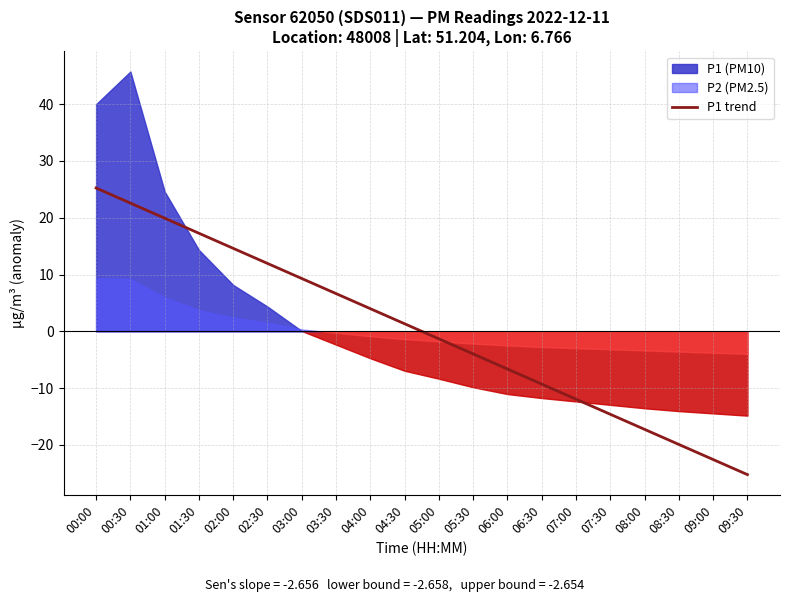

Reading right to left, extract all data points from this chart.

09:30=-25.2	09:00=-22.6	08:30=-19.9	08:00=-17.3	07:30=-14.6	07:00=-12.0	06:30=-9.3	06:00=-6.6	05:30=-4.0	05:00=-1.3	04:30=1.3	04:00=4.0	03:30=6.6	03:00=9.3	02:30=12.0	02:00=14.6	01:30=17.3	01:00=19.9	00:30=22.6	00:00=25.2